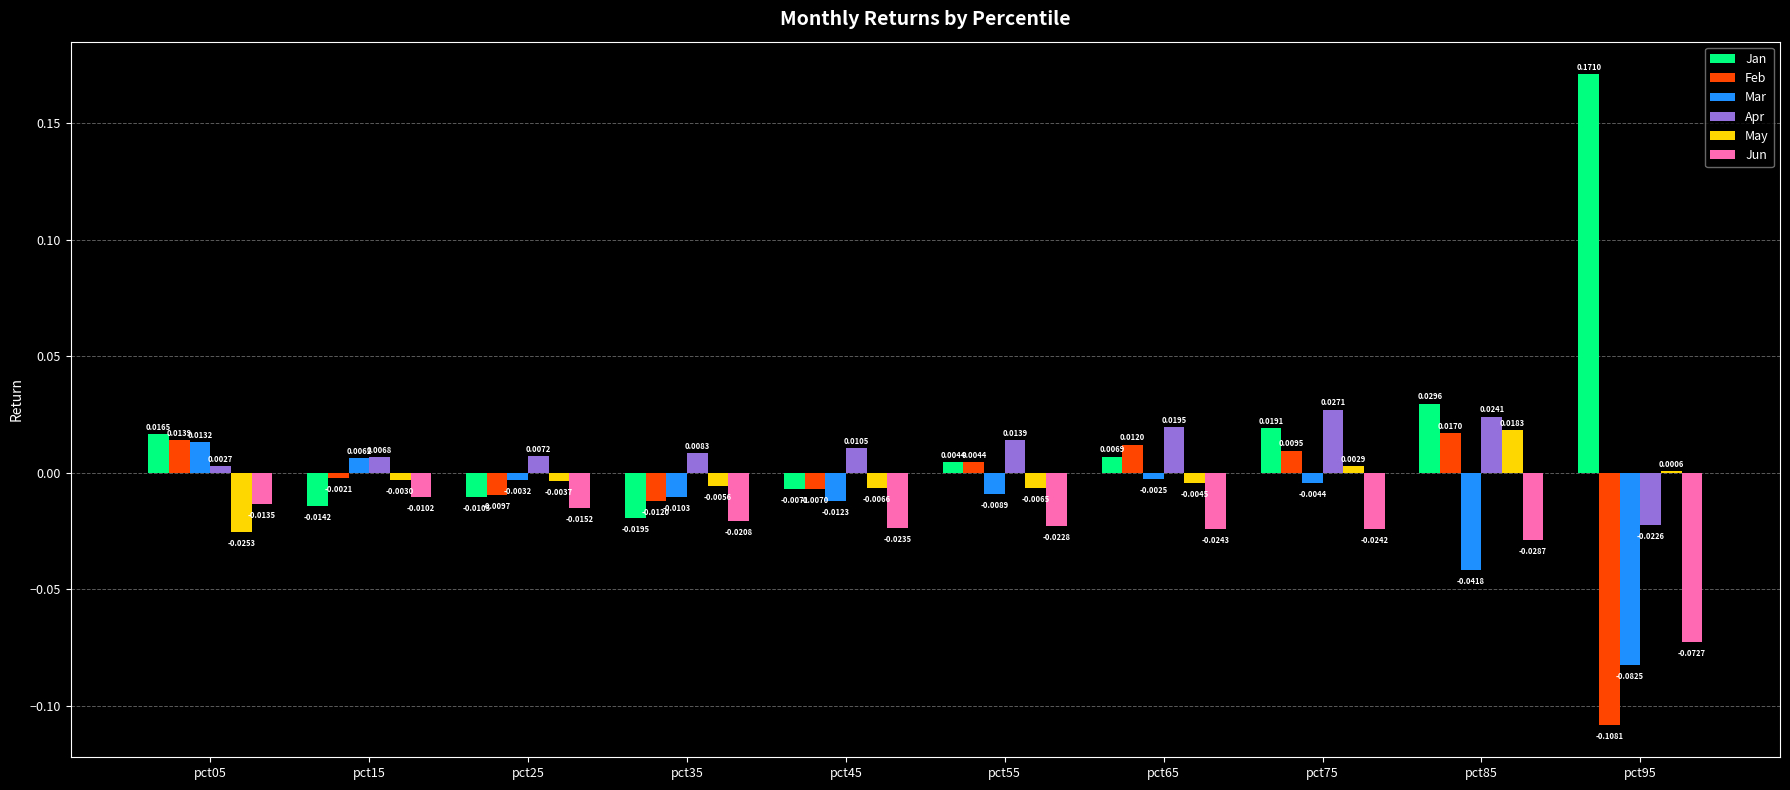

What is the sum of all Jun values?

-0.3